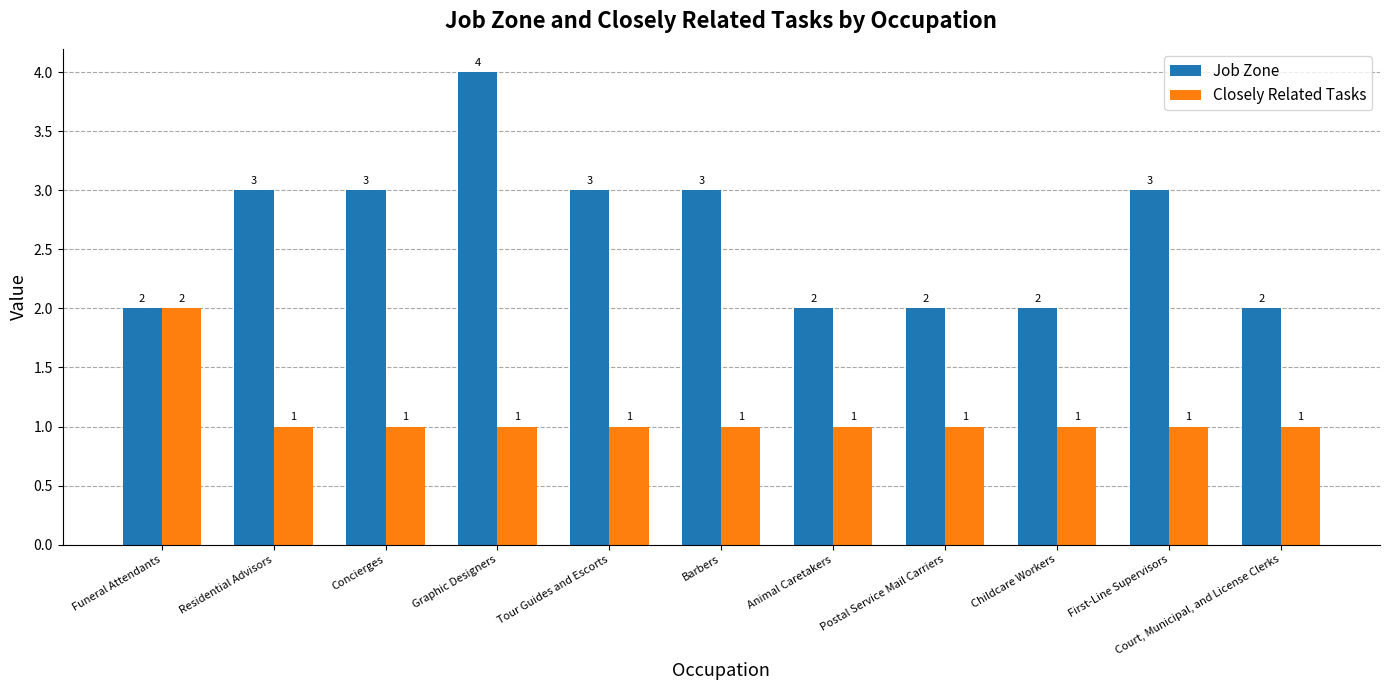

What are all the series names shown in the legend?

Job Zone, Closely Related Tasks